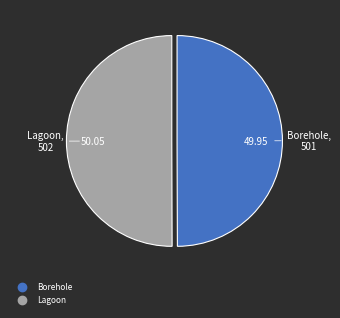

How many segments does this pie chart have?

2